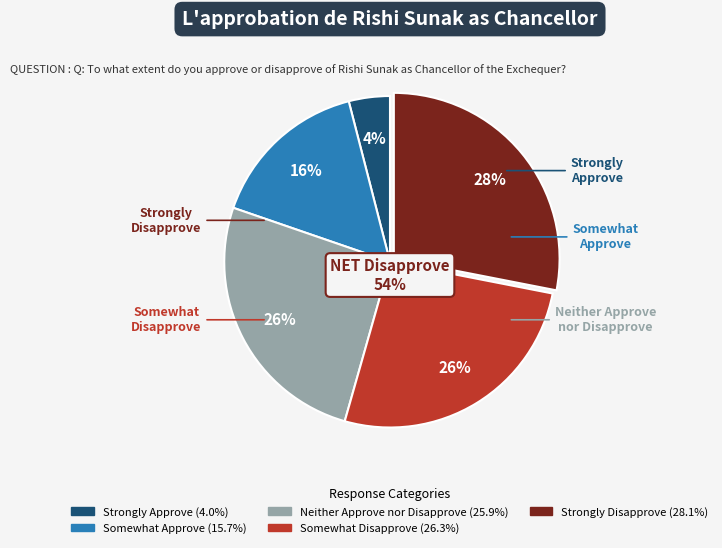

Does any single category account for the majority?

No